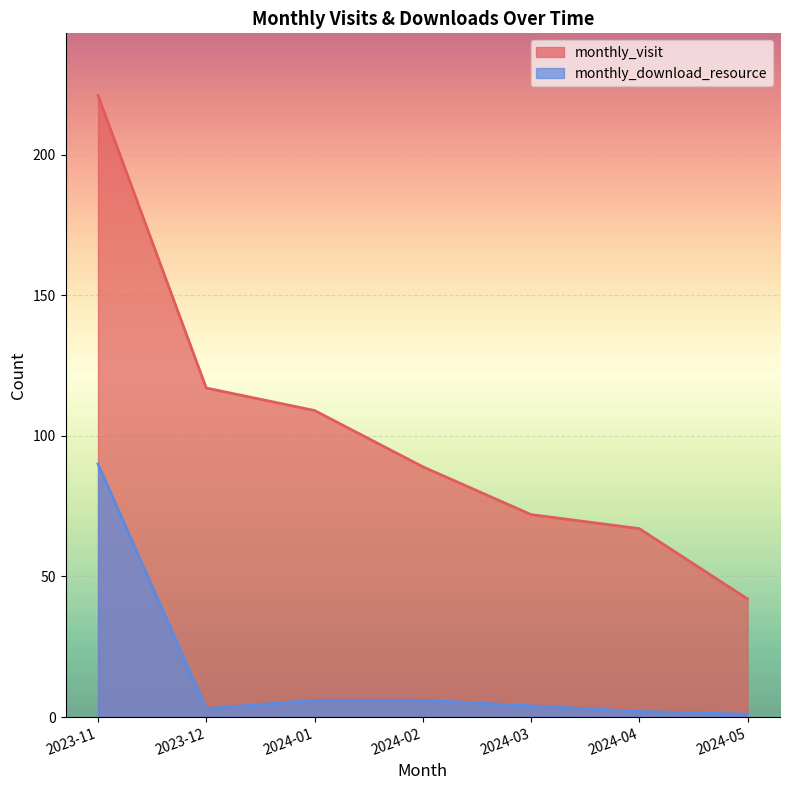

List the series in order of their peak value, highest first.

monthly_visit, monthly_download_resource